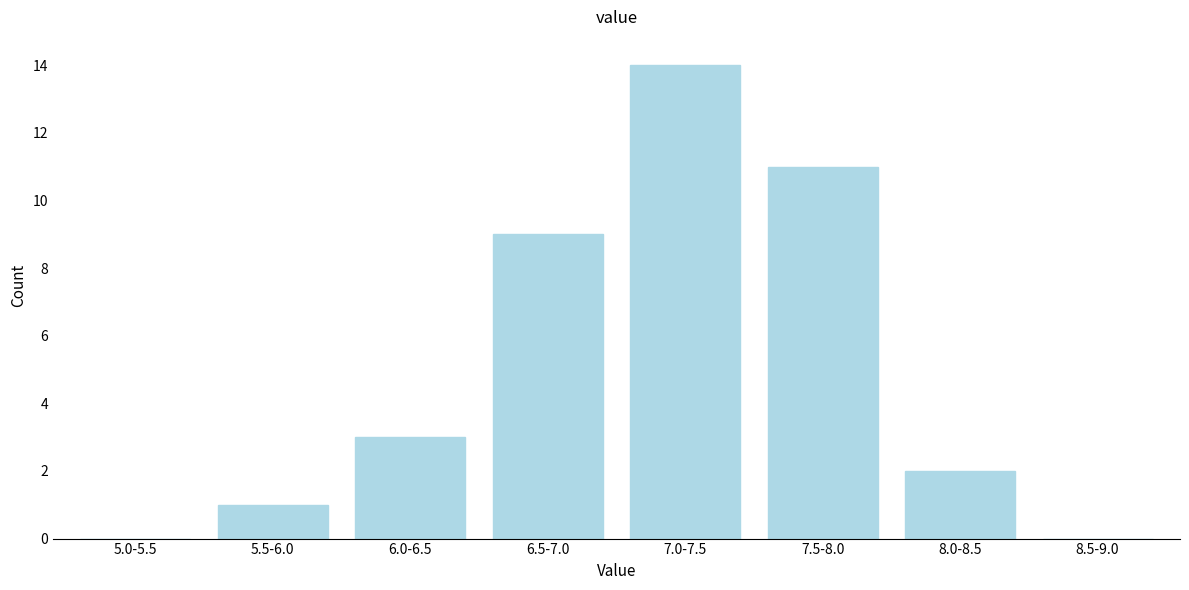

Reading left to right, transcribe all the data shown in this chart.

5.0-5.5=0	5.5-6.0=1	6.0-6.5=3	6.5-7.0=9	7.0-7.5=14	7.5-8.0=11	8.0-8.5=2	8.5-9.0=0